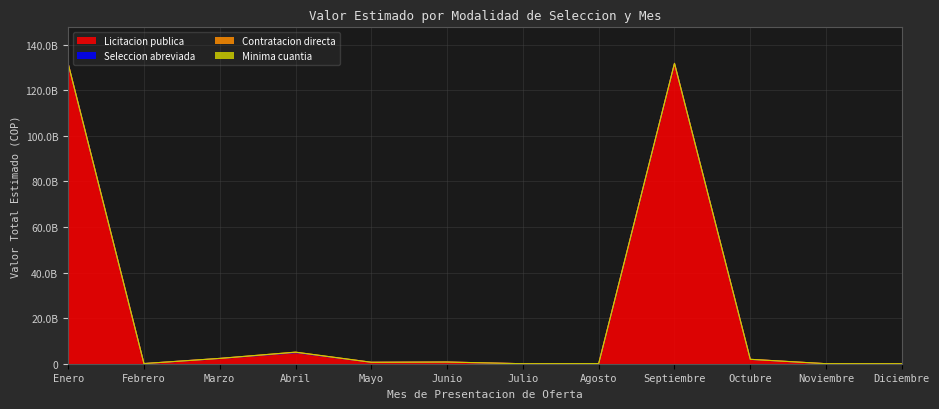

Is it true that Seleccion abreviada equals 22049554 at Marzo?

False